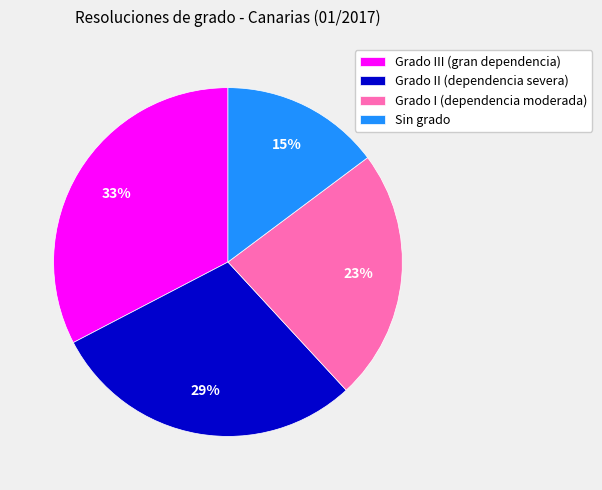

Does Grado II (dependencia severa) account for over 50% of the chart?

No